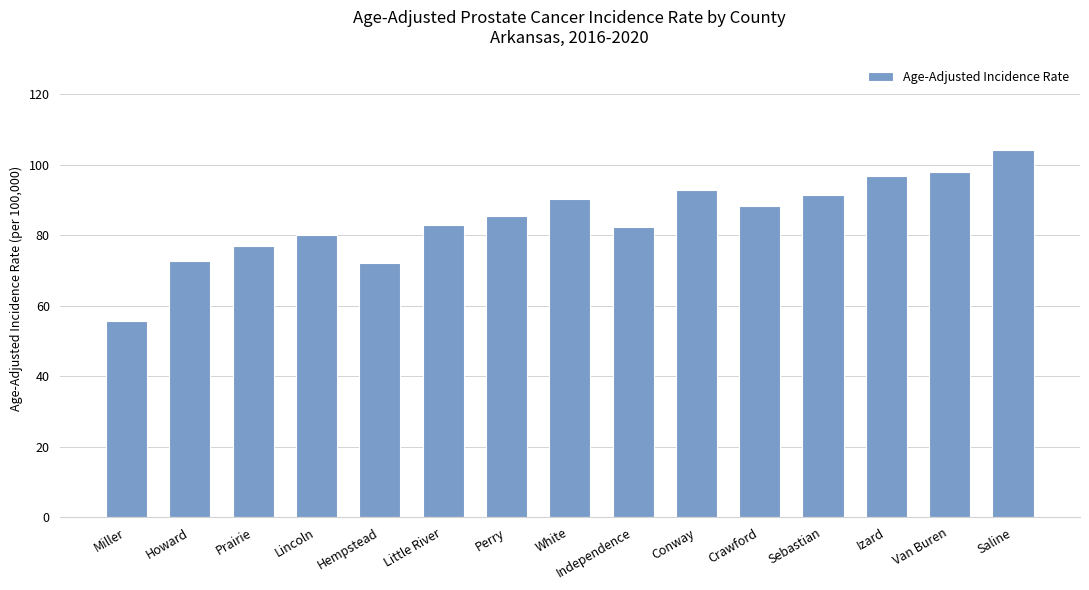

What is the label of the 3rd bar from the left?

Prairie